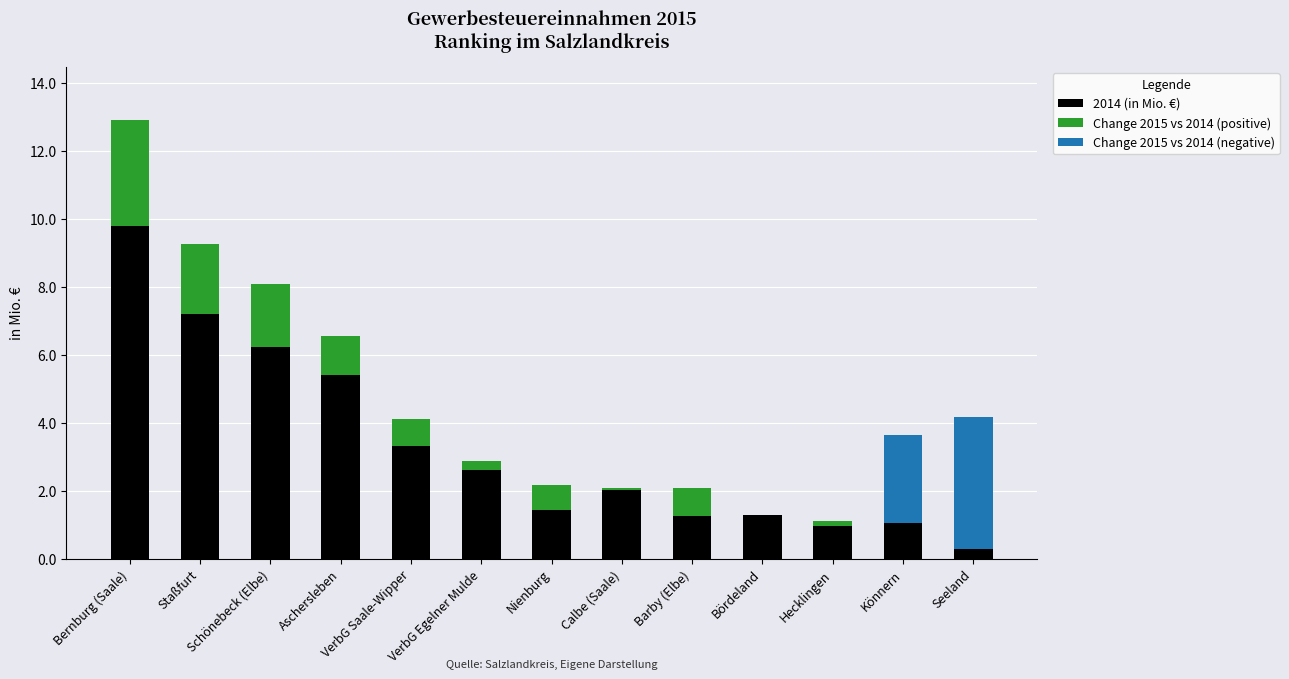

What is the total value across all series at Calbe (Saale)?

2.1